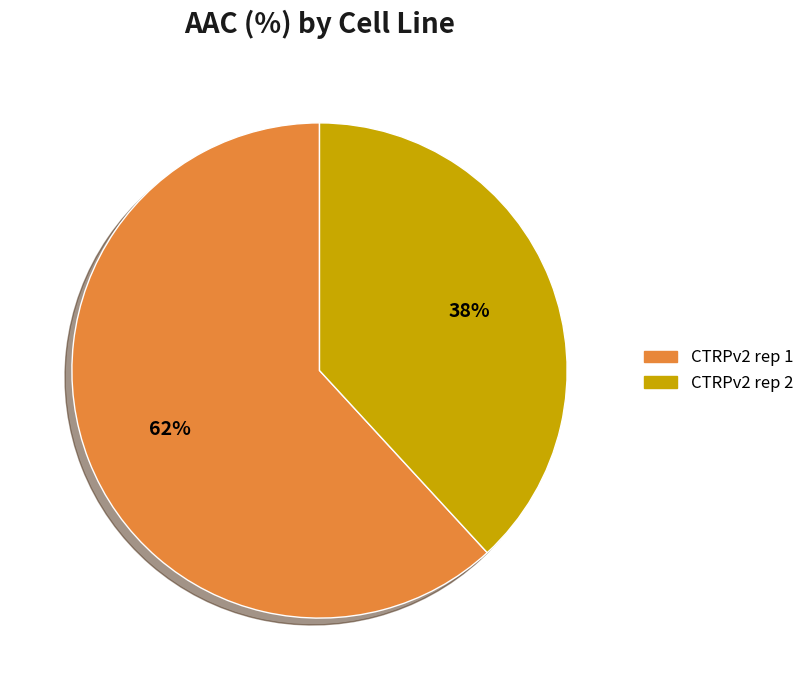

Does CTRPv2 rep 2 represent more than half of the total?

No